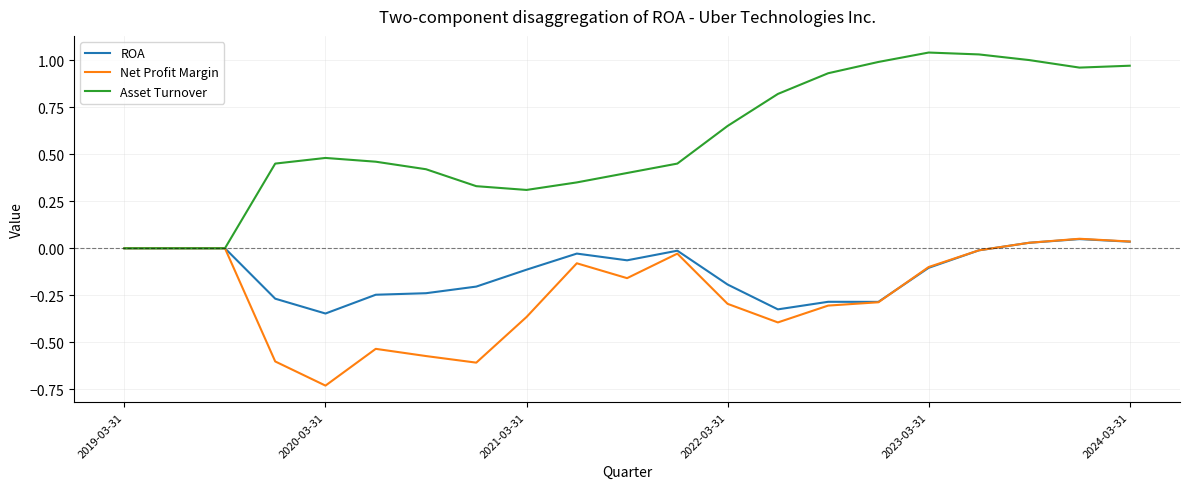

Which series has the largest range (max minus min)?

Asset Turnover